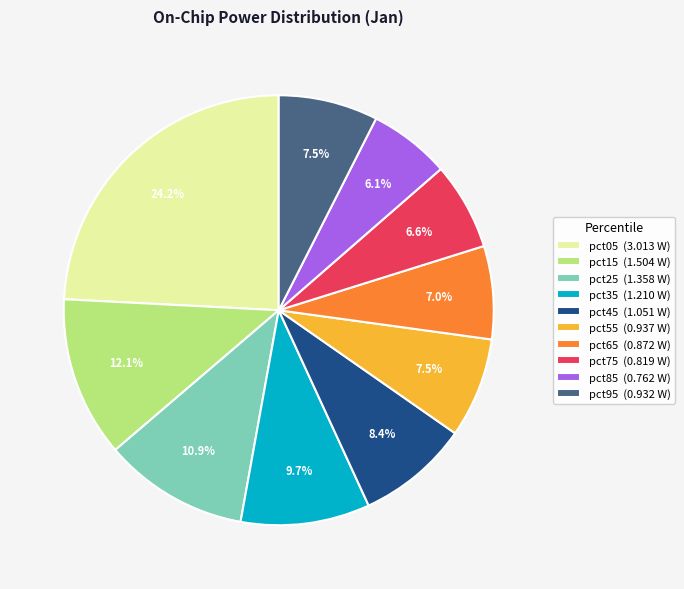

What percentage is the pct35 slice, to the nearest percent?

10%